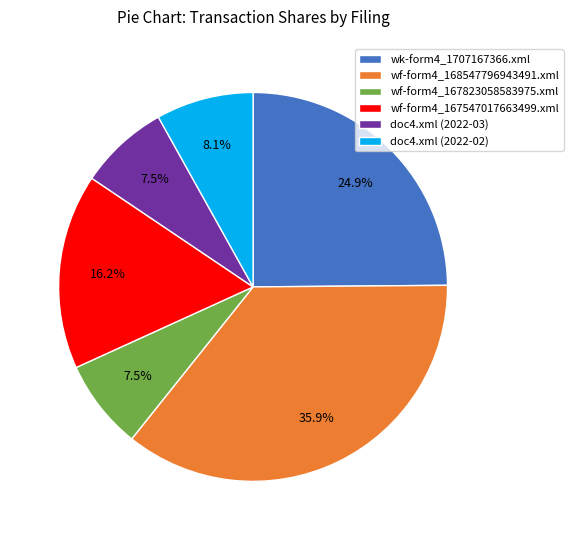

Is wf-form4_167547017663499.xml the majority of the pie?

No